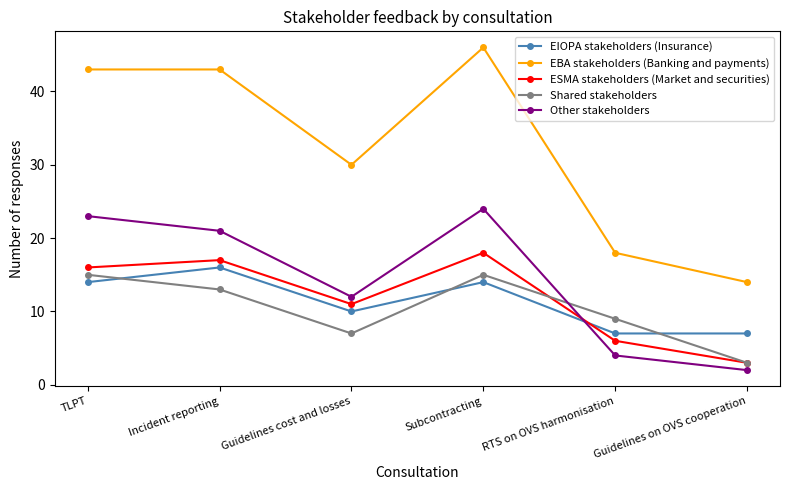

The value of Shared stakeholders at RTS on OVS harmonisation is 6. True or false?

False